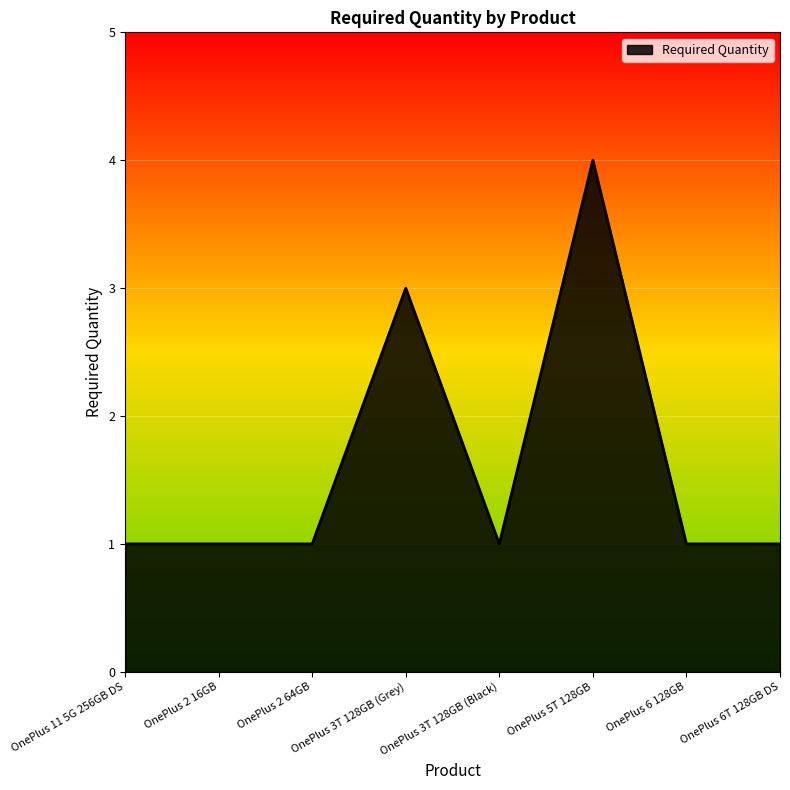

What is the maximum value shown in the chart?

4